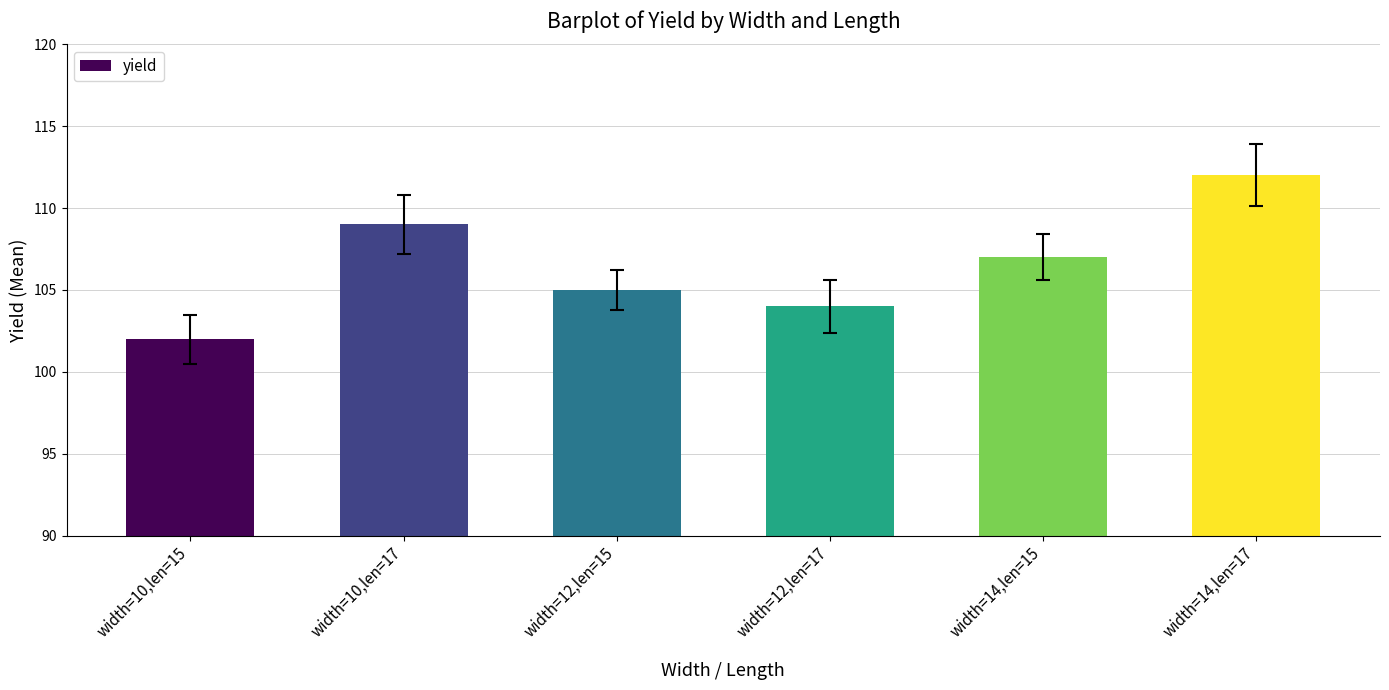

How many series are shown in this chart?

1